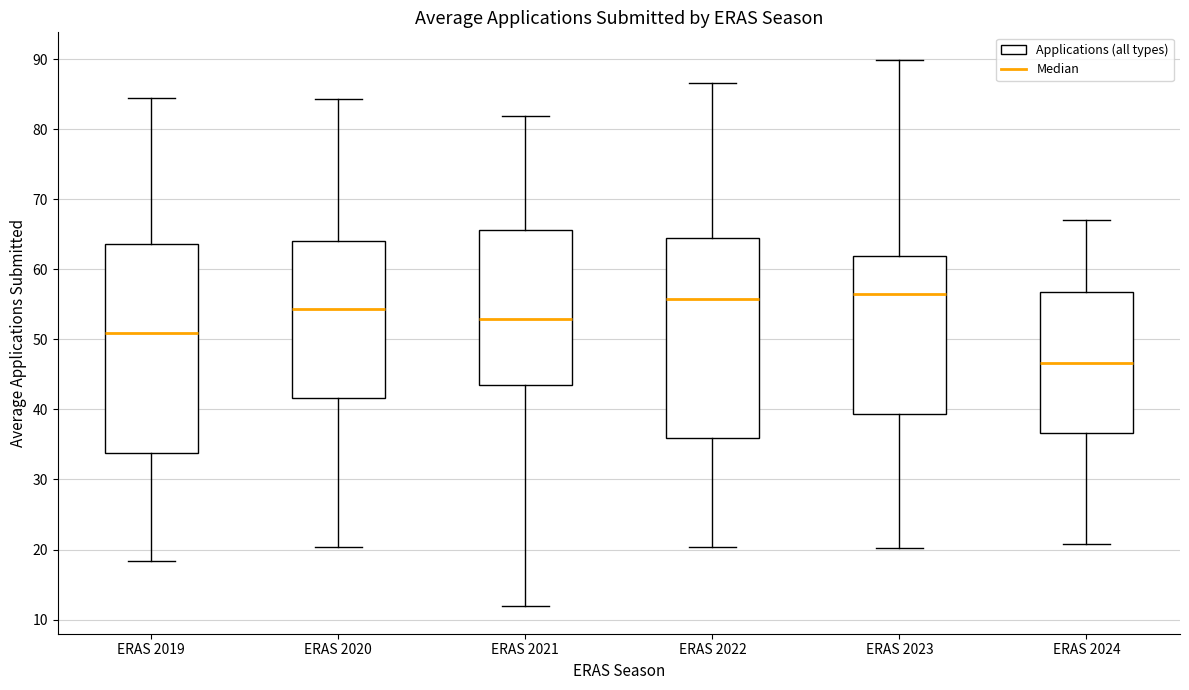

Which box is the tallest, from its lower edge to its upper edge?

ERAS 2019